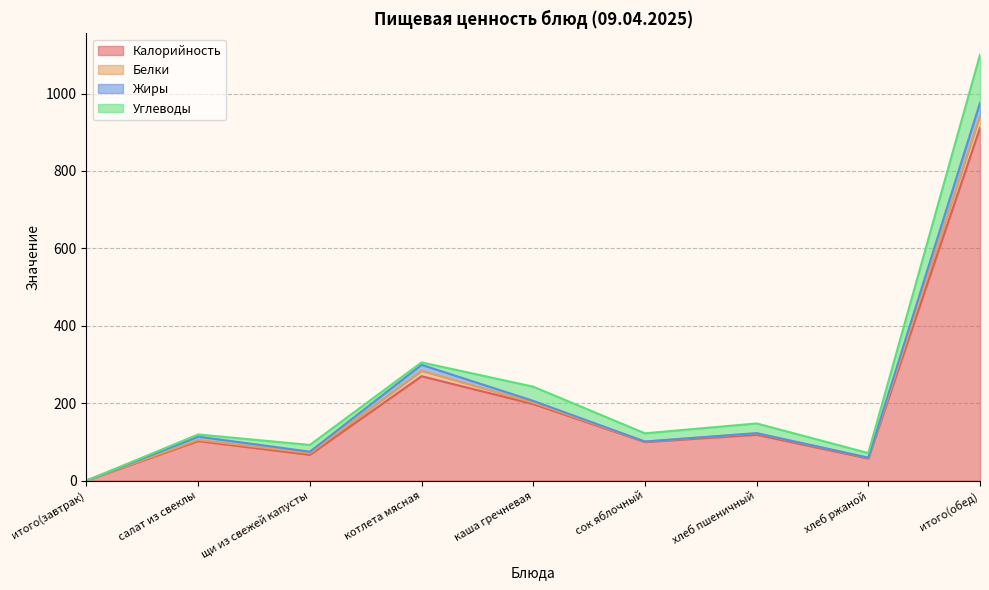

What is the label of the 5th point from the right?

каша гречневая